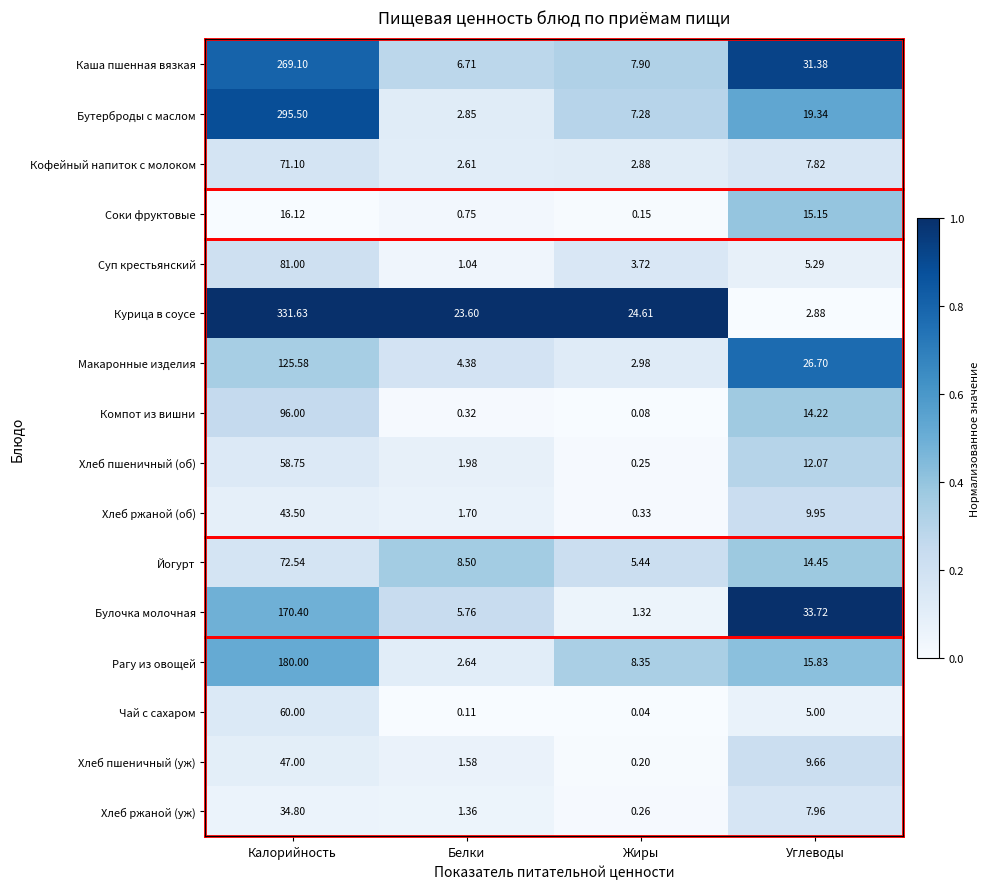

Between Калорийность and Углеводы, which series saw the biggest shift?

Курица в соусе